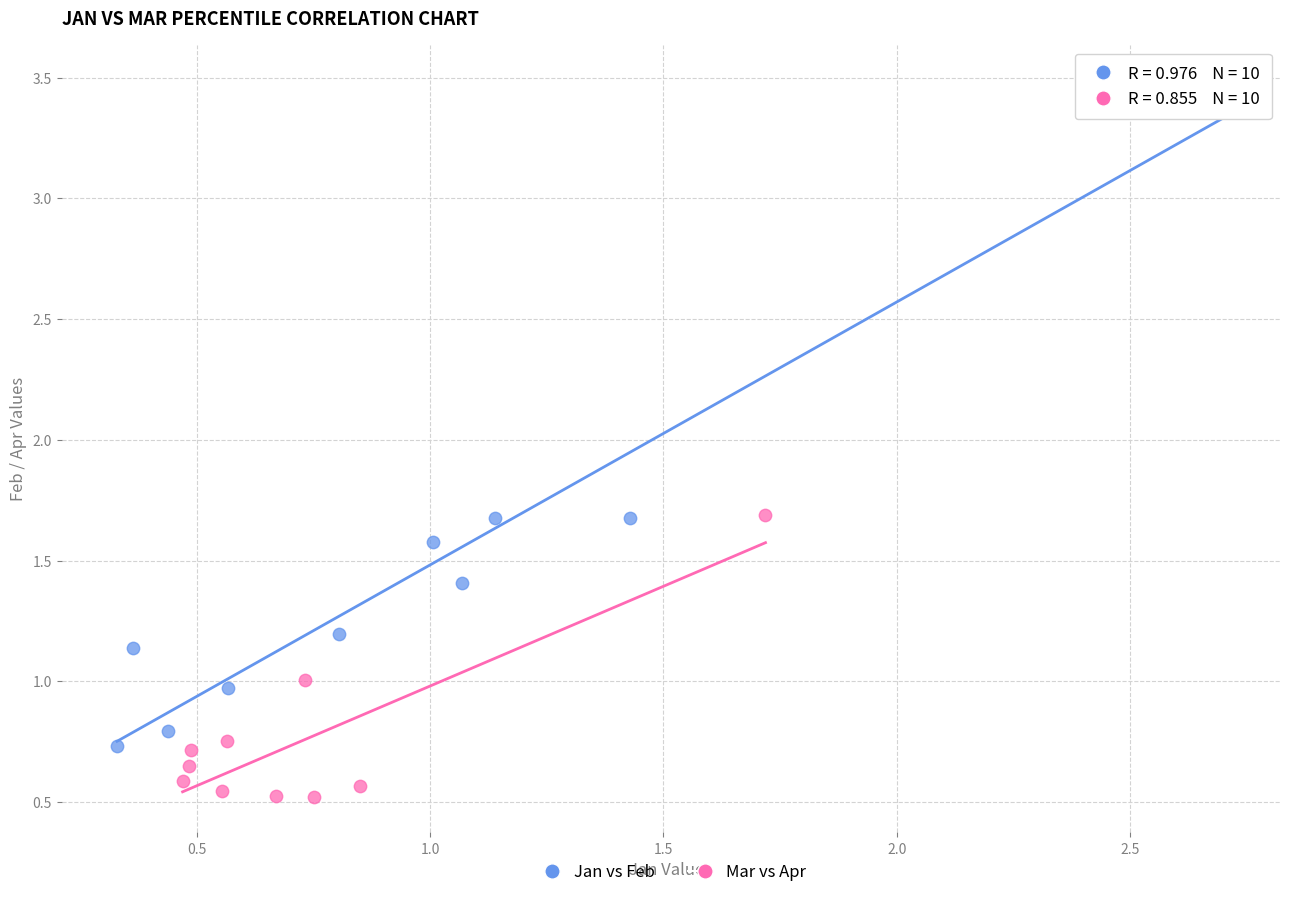

Which series contains the highest Y value?

Jan vs Feb